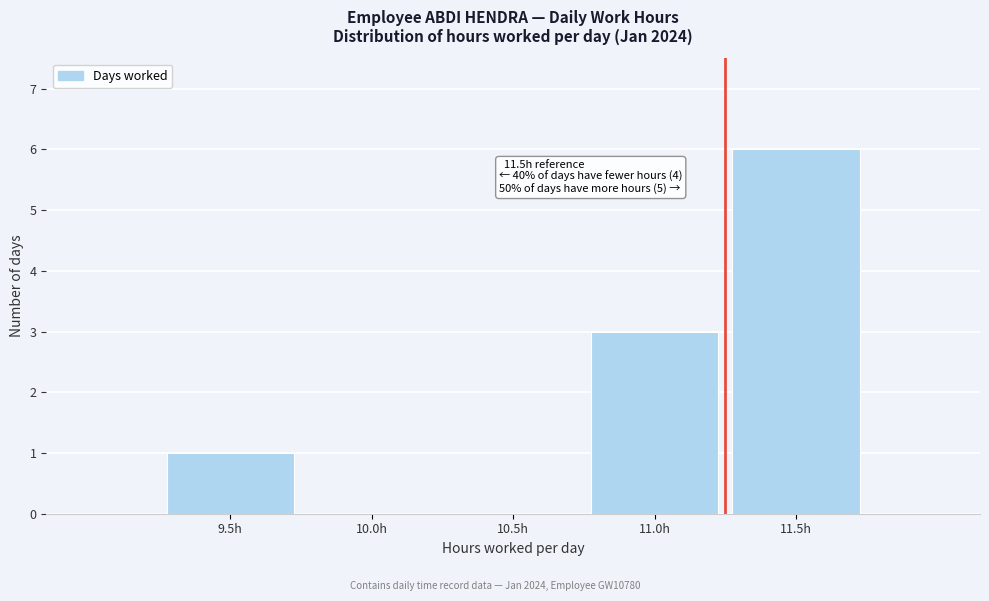

Reading left to right, what are all the values shown in this chart?

9.5h=1	10.0h=0	10.5h=0	11.0h=3	11.5h=6